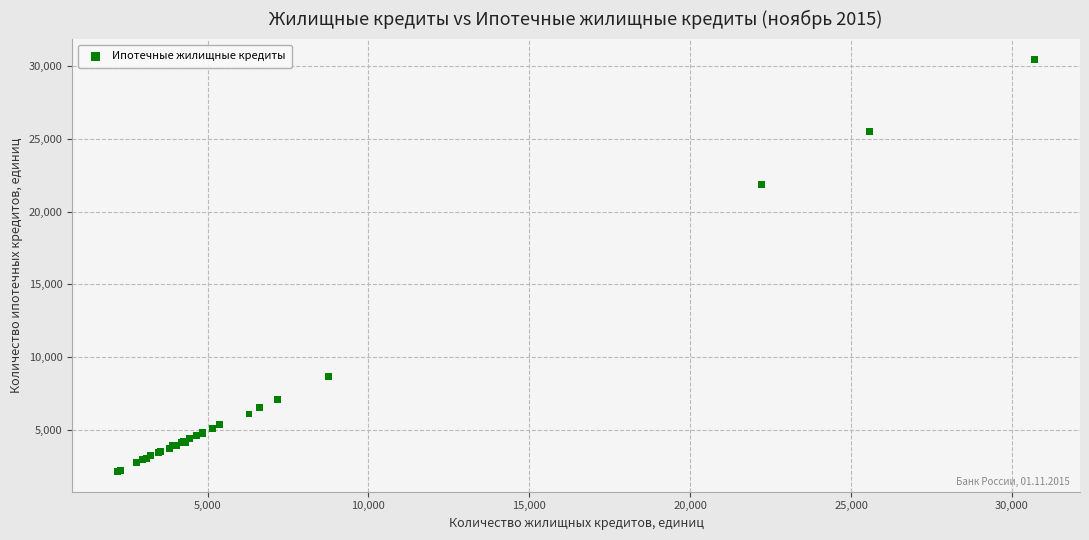

What Y value in the scatter plot is closest to 16307?

21881